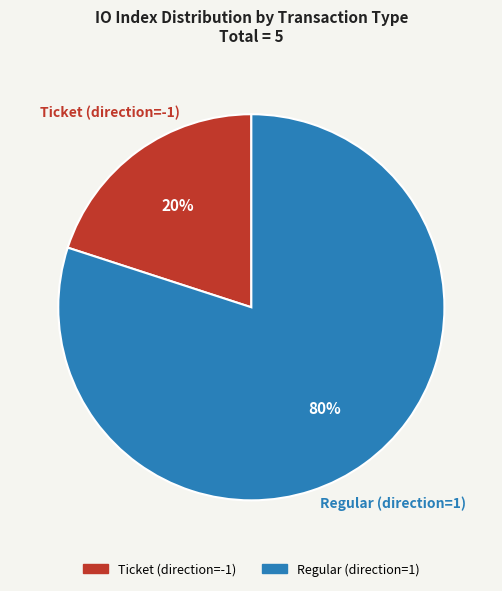

To the nearest percent, what percentage of the pie is Ticket (direction=-1)?

20%